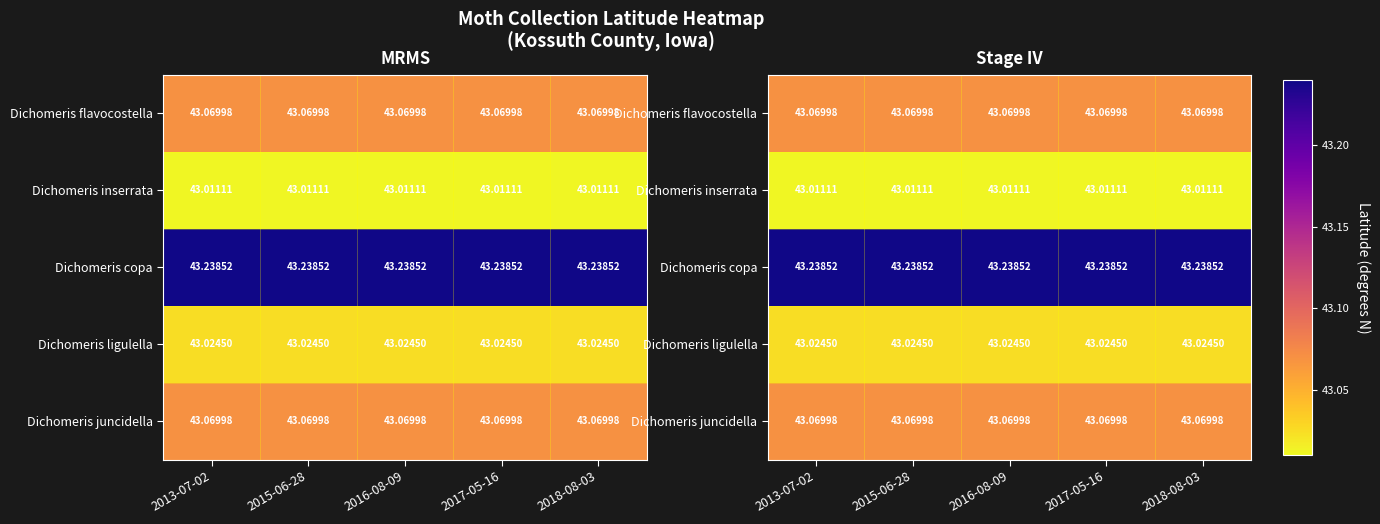

At which label is Dichomeris ligulella closest to 43?

2013-07-02